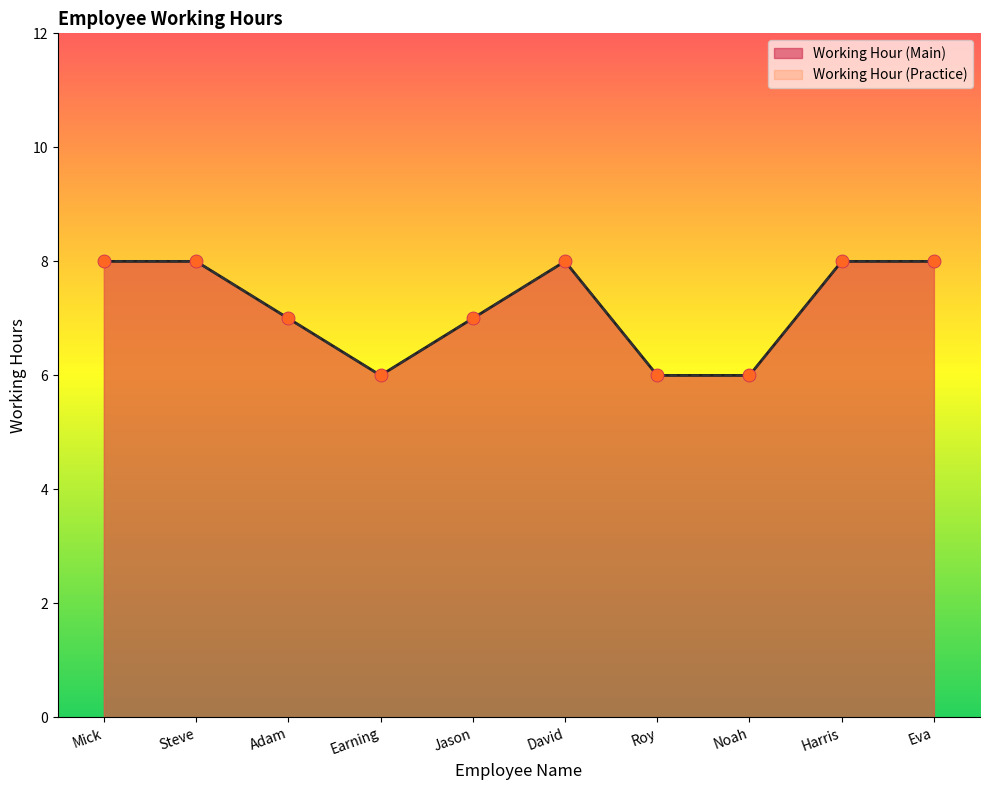

At which category is the sum across all series the highest?

Mick